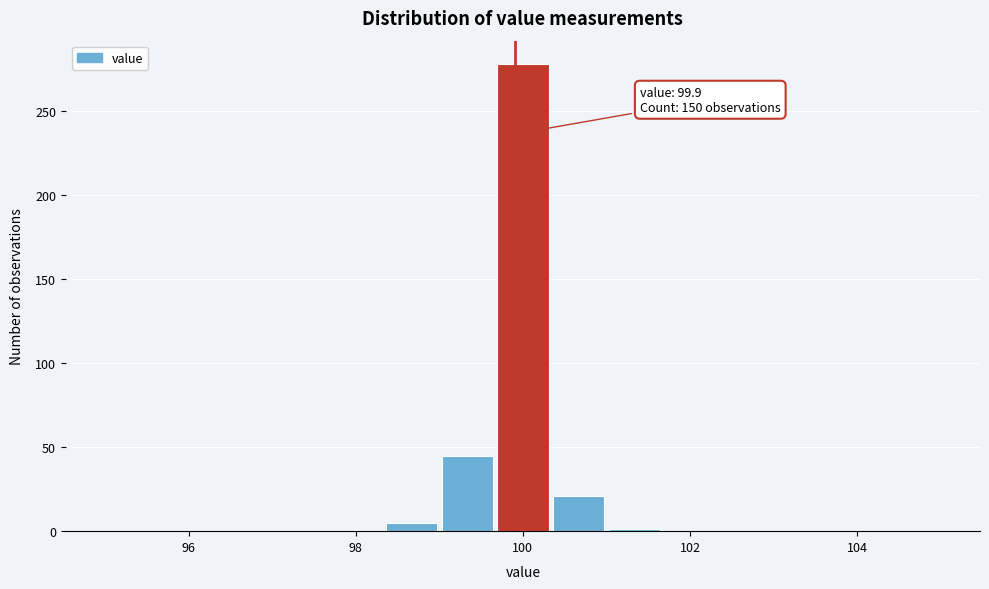

Around what value on the x-axis is the tallest bar? Give the approximate position of its centre, as read against the axis.

100.0